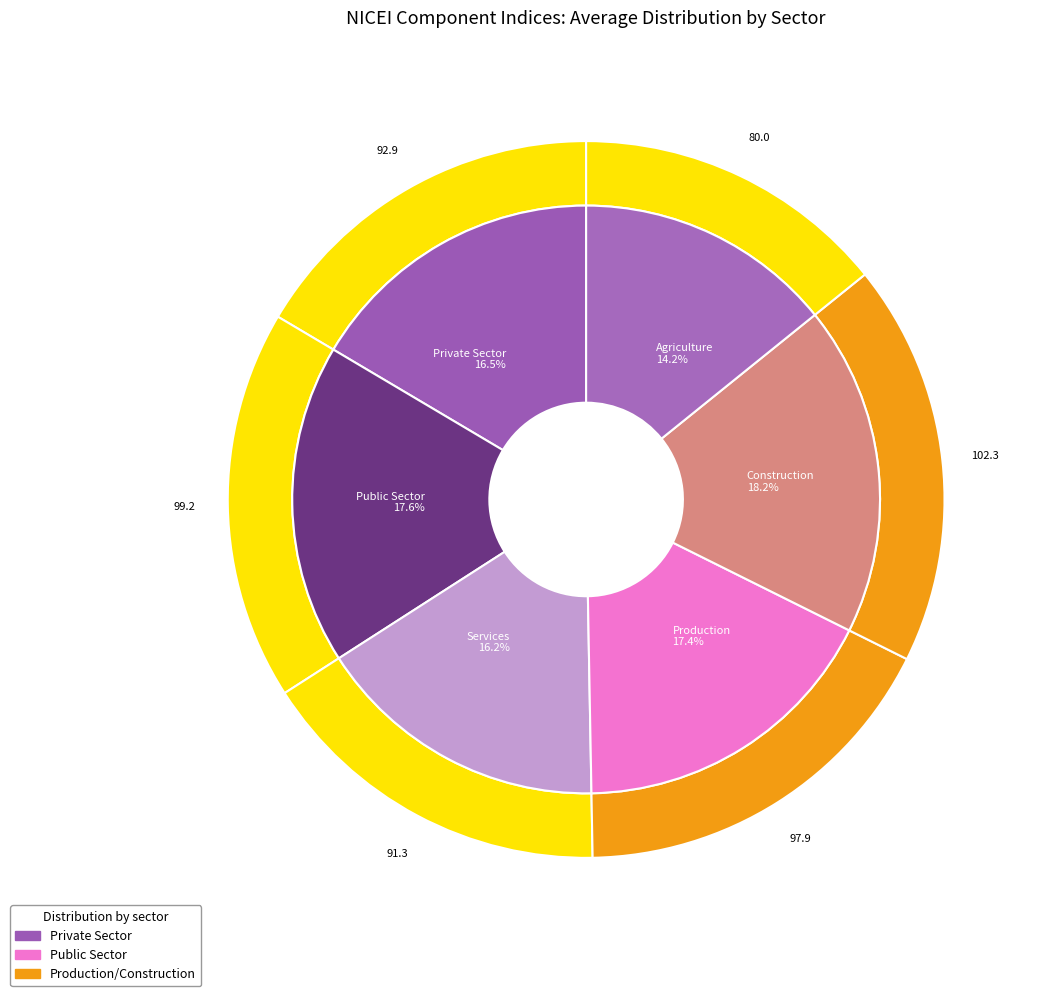

To the nearest percent, what is the difference between the Services and Private Sector slice percentages?

1%